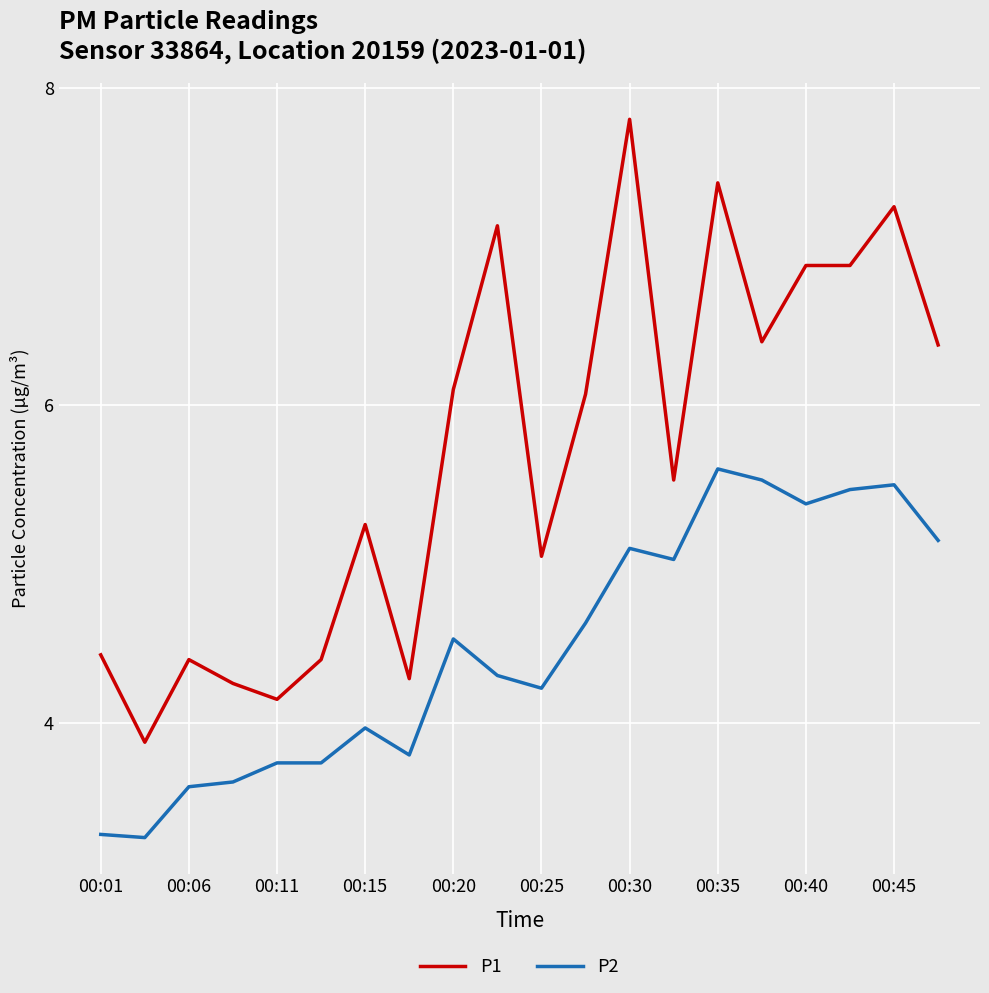

Which series has the widest spread of values?

P1